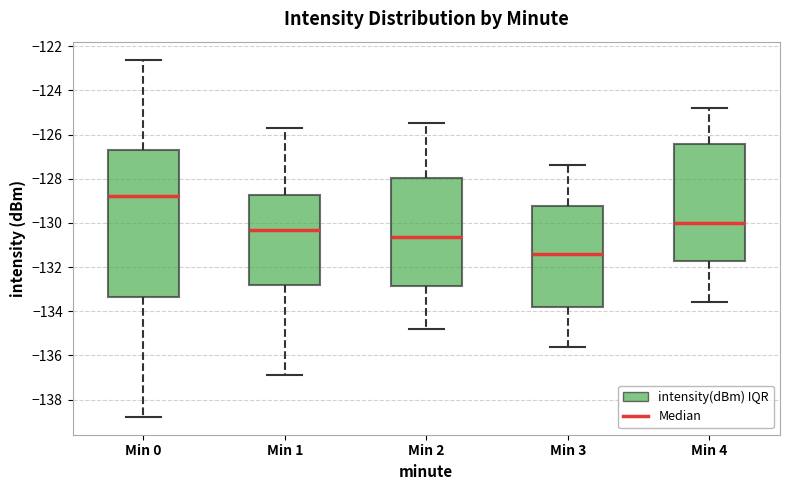

Which box has the lowest median line?

Min 3